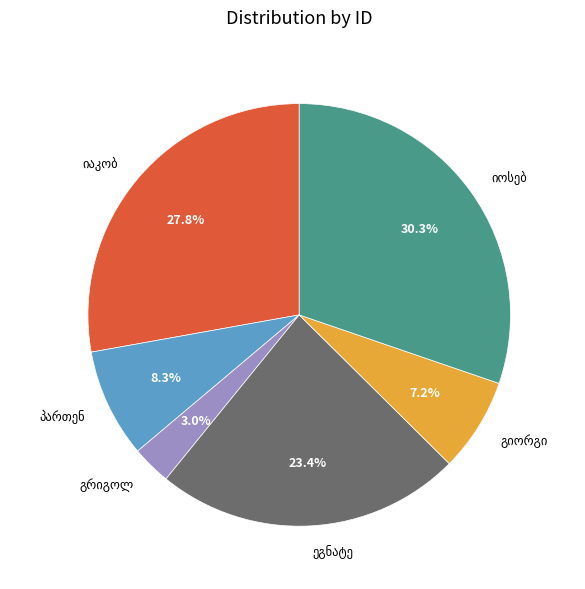

To the nearest percent, what is the average slice percentage?

17%